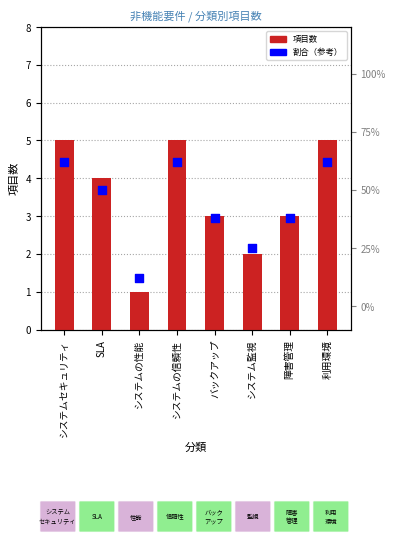

Which series has the largest Y range (max minus min)?

割合 (%)